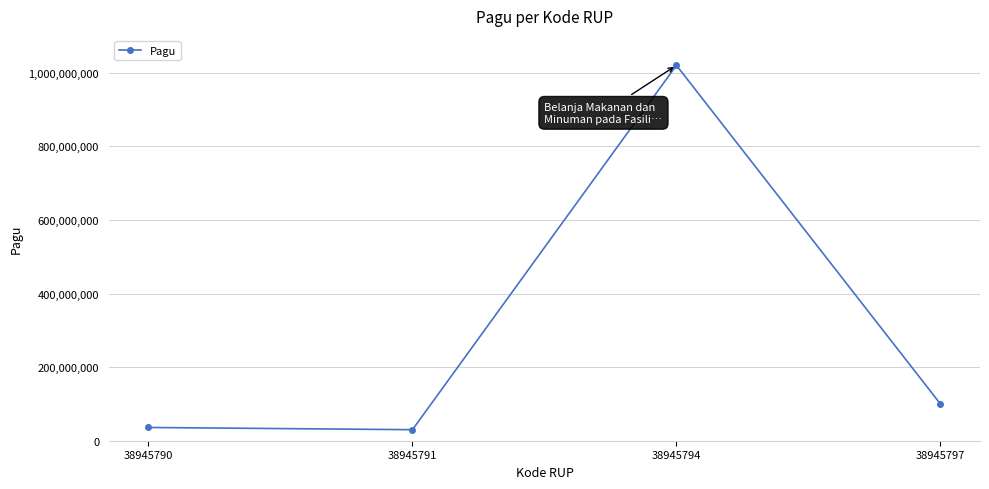

Reading left to right, what are all the values shown in this chart?

38945790=36000000	38945791=30000000	38945794=1020000000	38945797=100000000